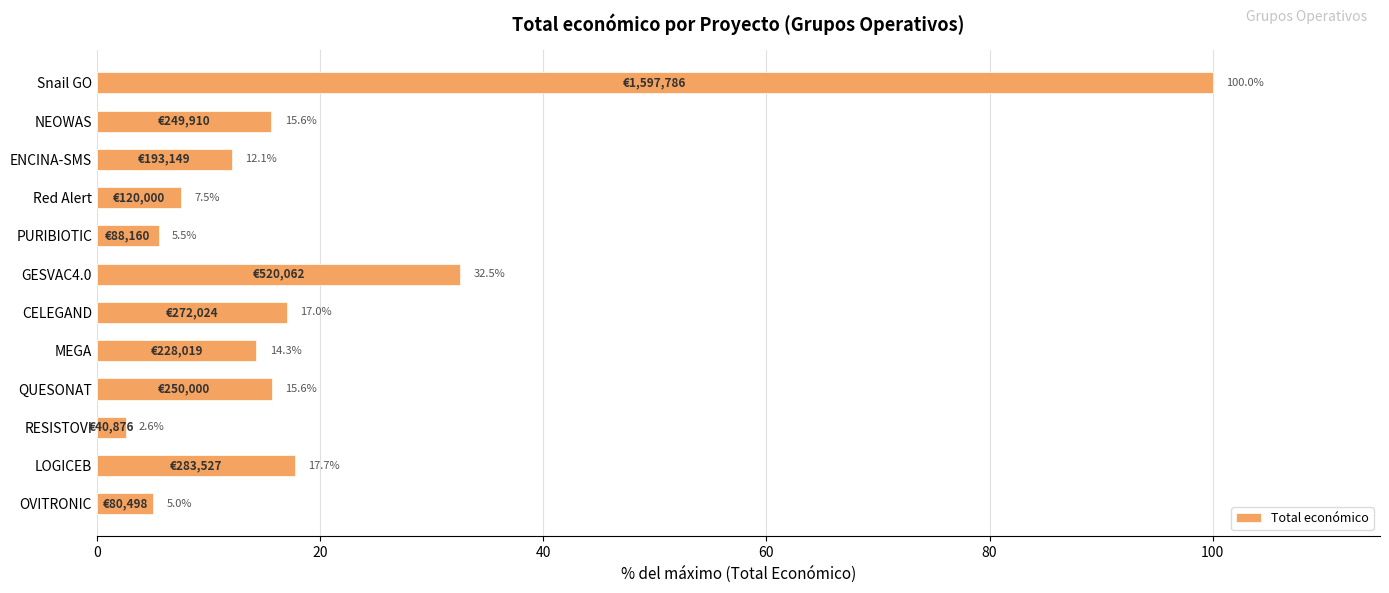

What is the smallest value displayed?

2.6